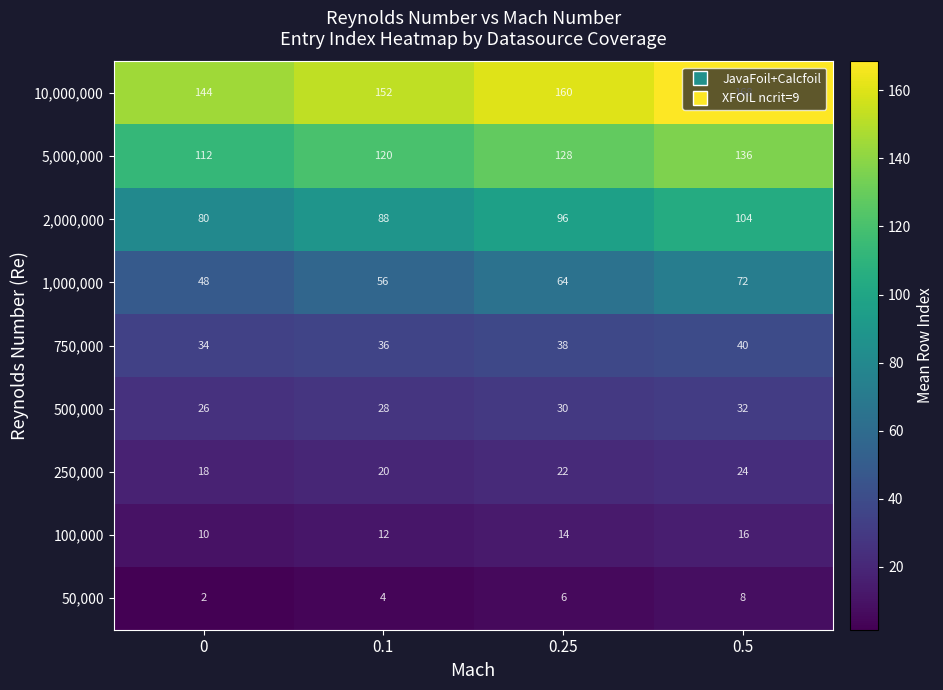

The 10,000,000 series shows 269 at 0.5. True or false?

False